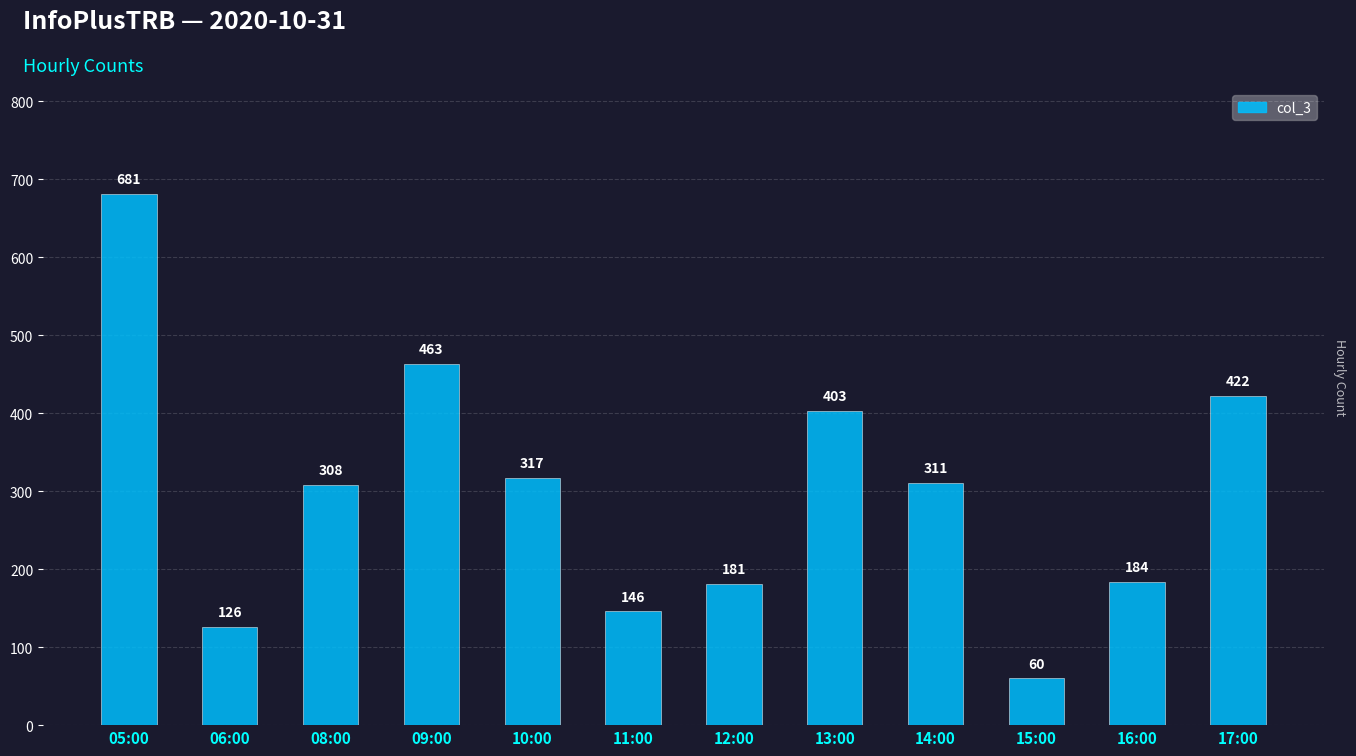

Where is the data nearest to the value 370?

13:00